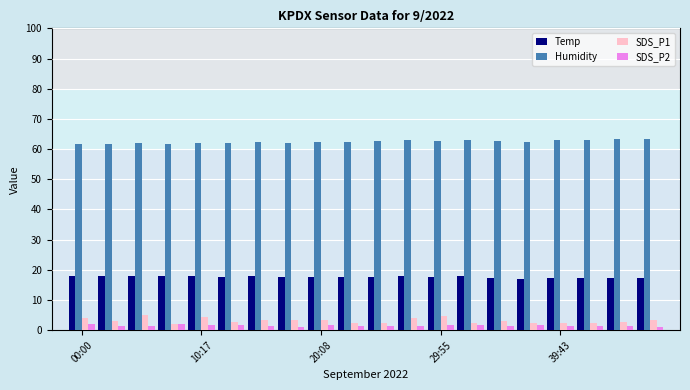

What is the difference between the maximum and second lowest values in the SDS_P2 series?

0.8